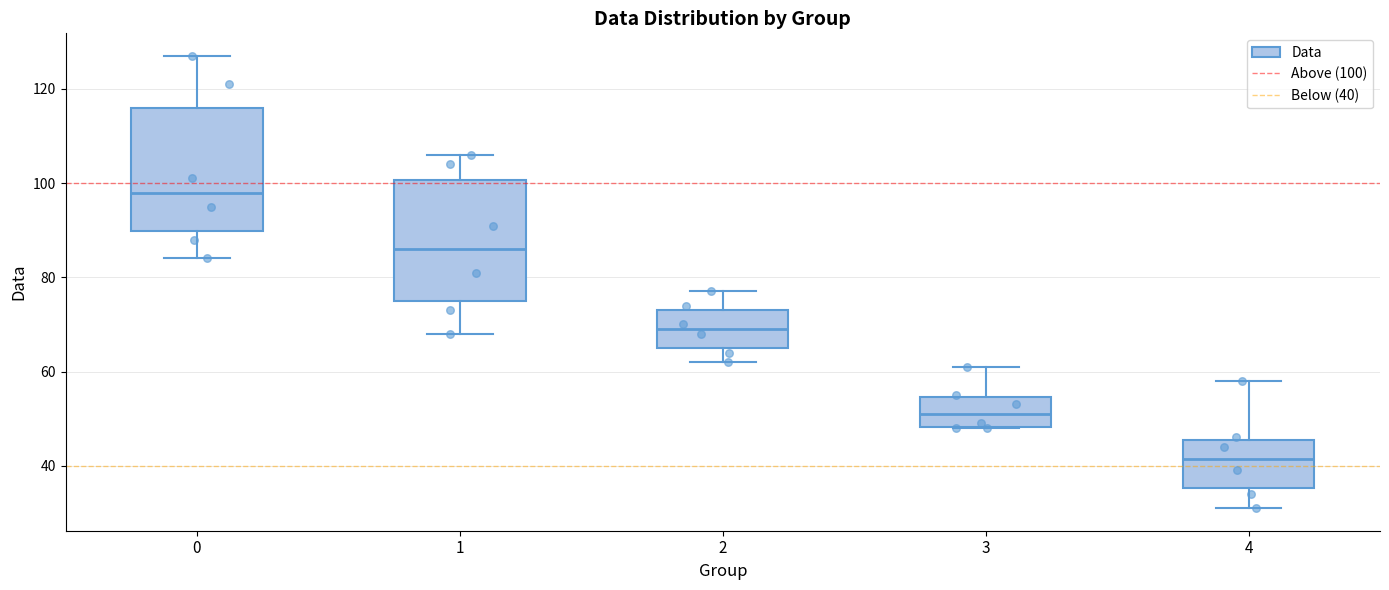

Where does the upper whisker of the box at x = 4 end on the y-axis? The values are not printed on the chart, so give them approximately, as read against the axis.

58